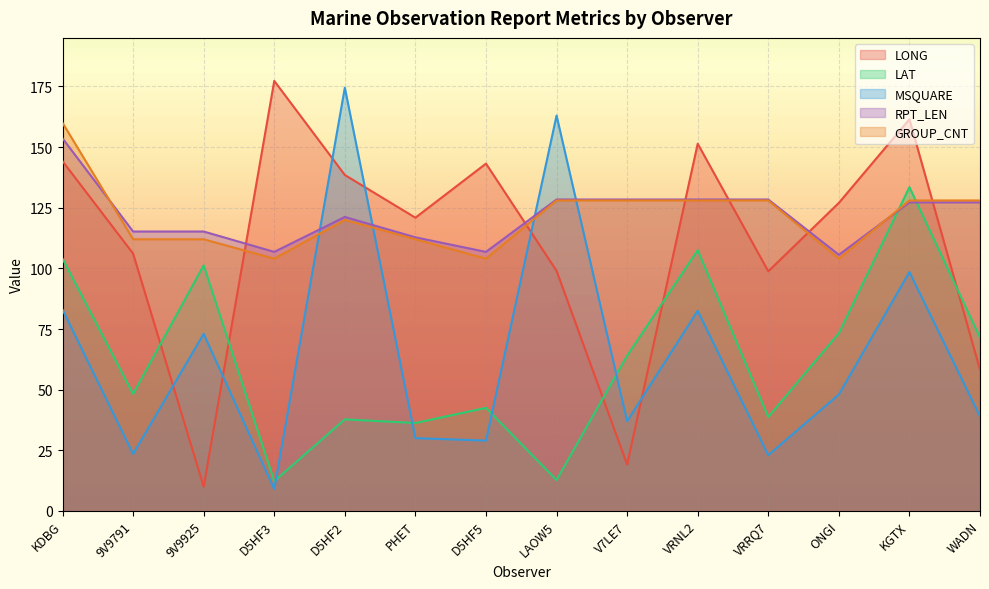

What is the value of the LAT point at the 13th from the left?

133.5